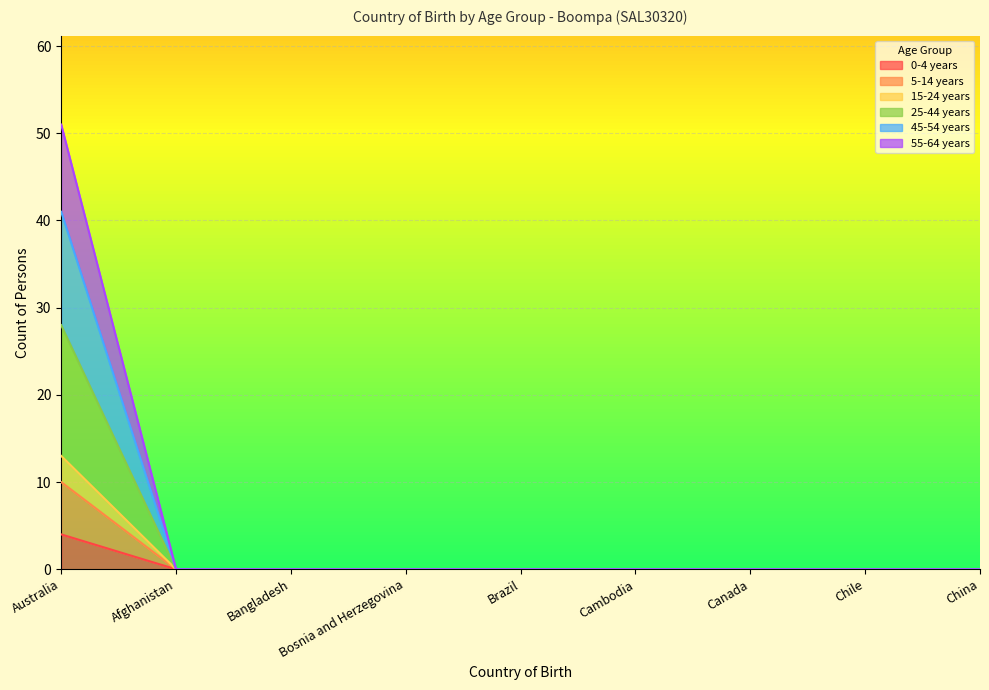

At which category is the sum across all series the highest?

Australia